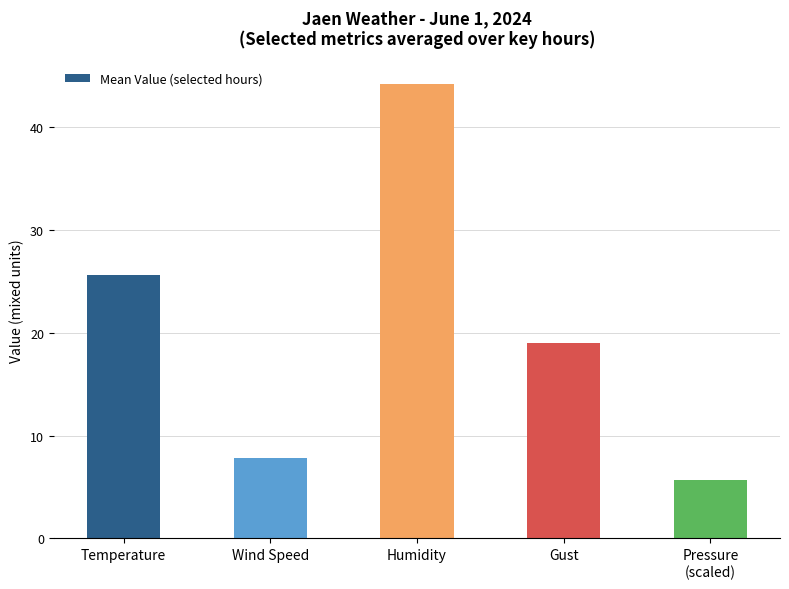

How many values are below 19?

2